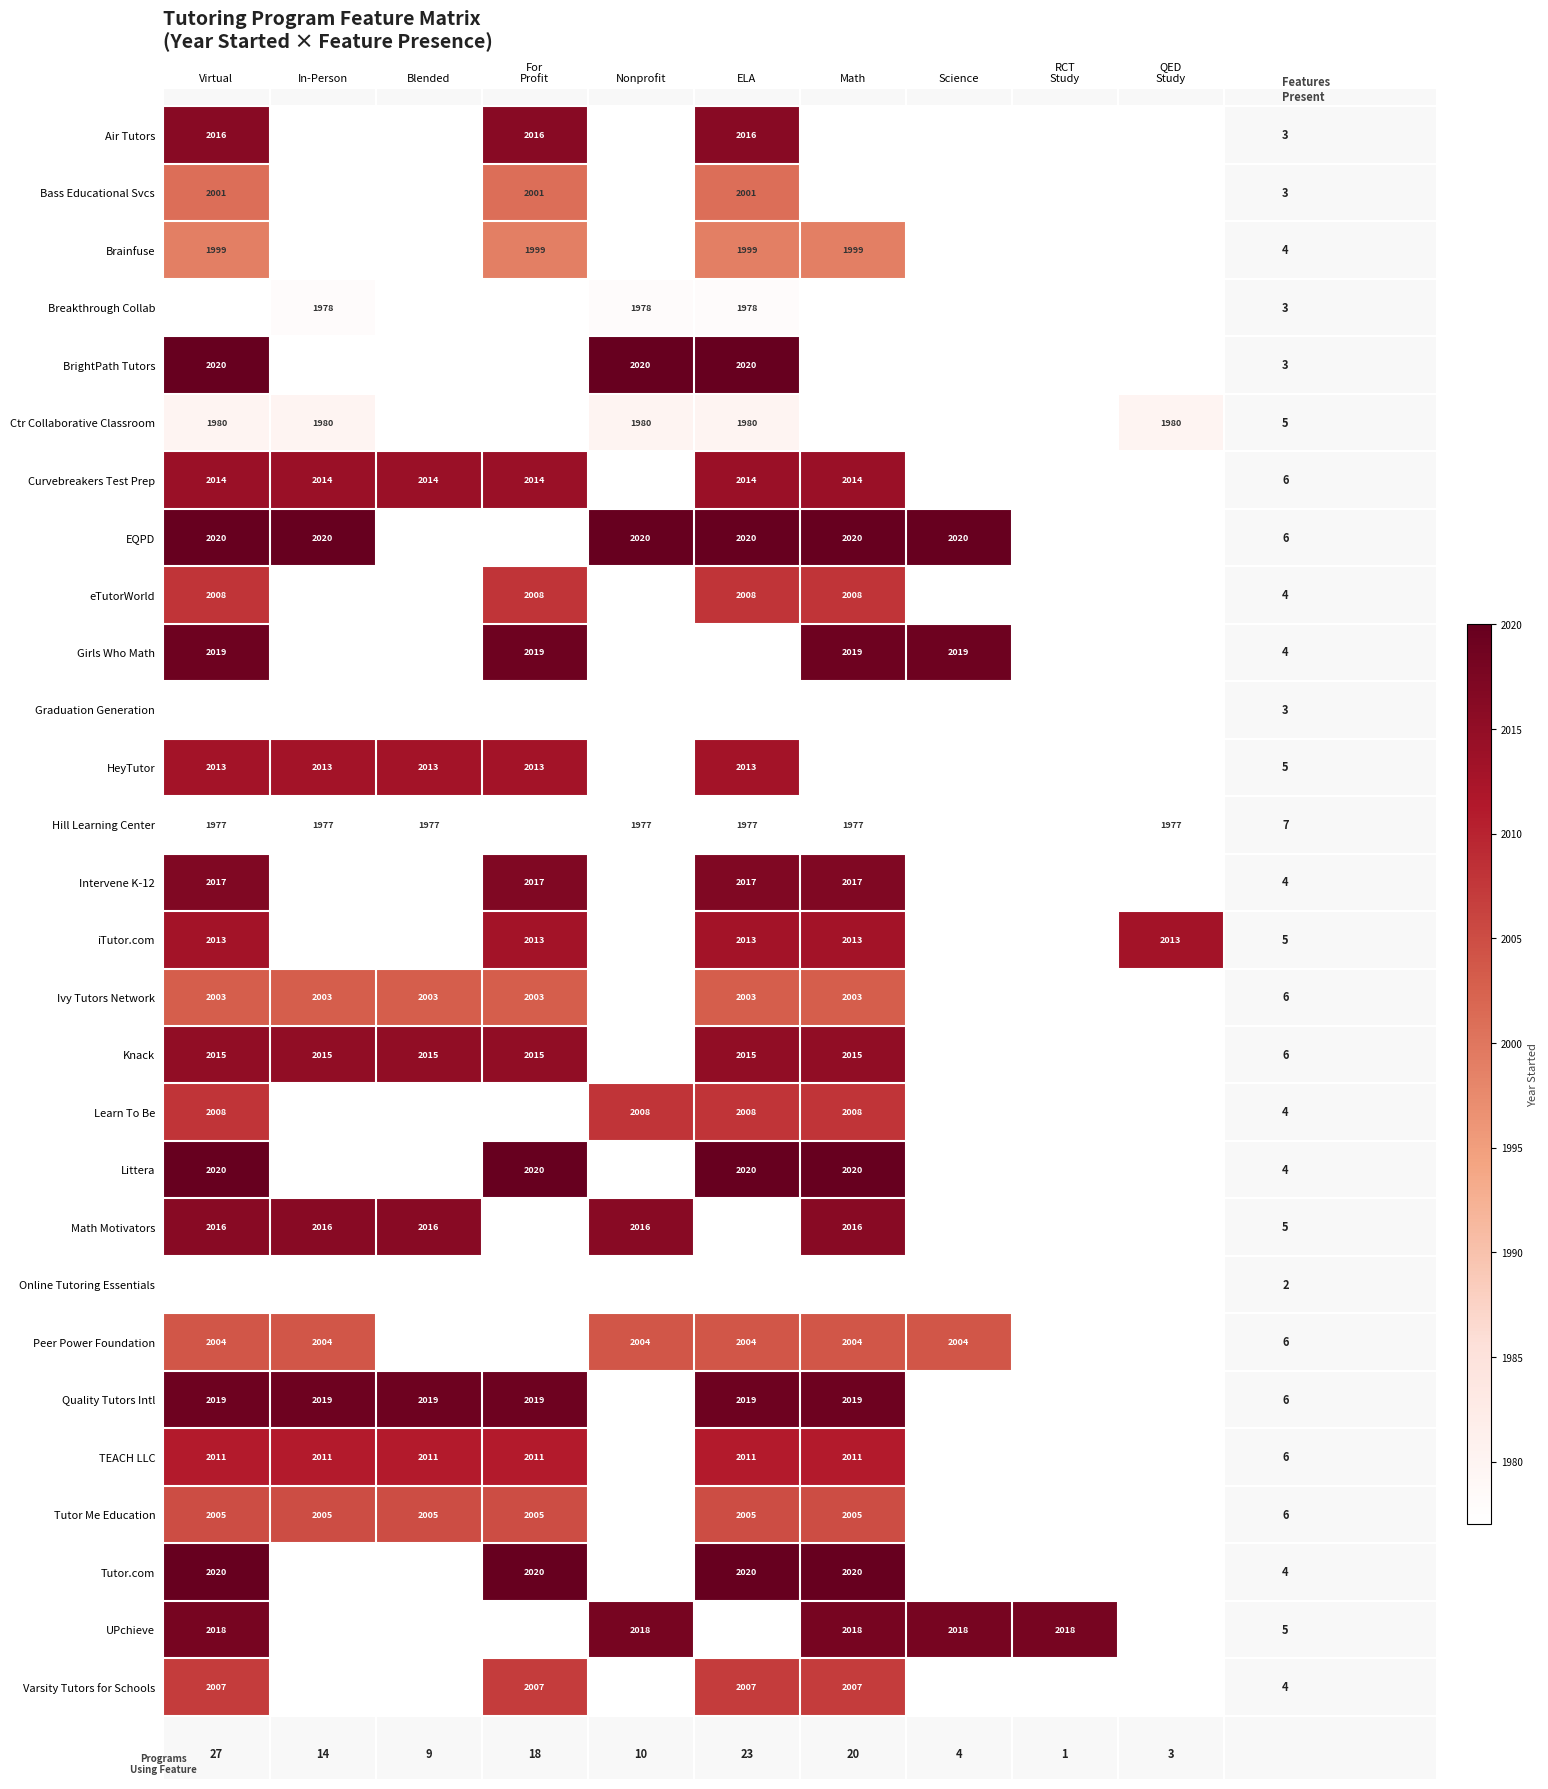

True or false: Girls Who Math has a value of 2019 at Science.

True